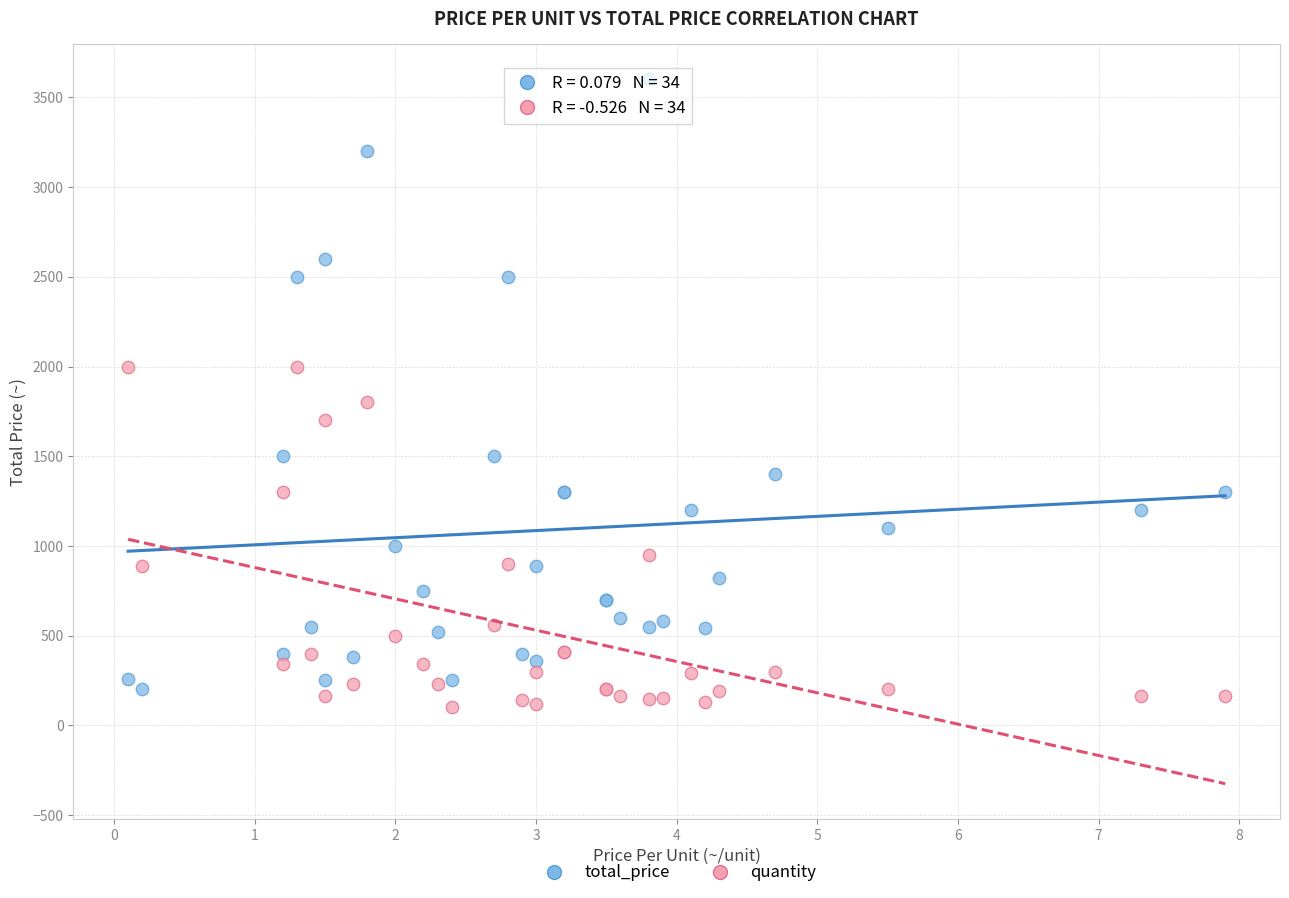

Across all series, what Y value is closest to 1852?

1800